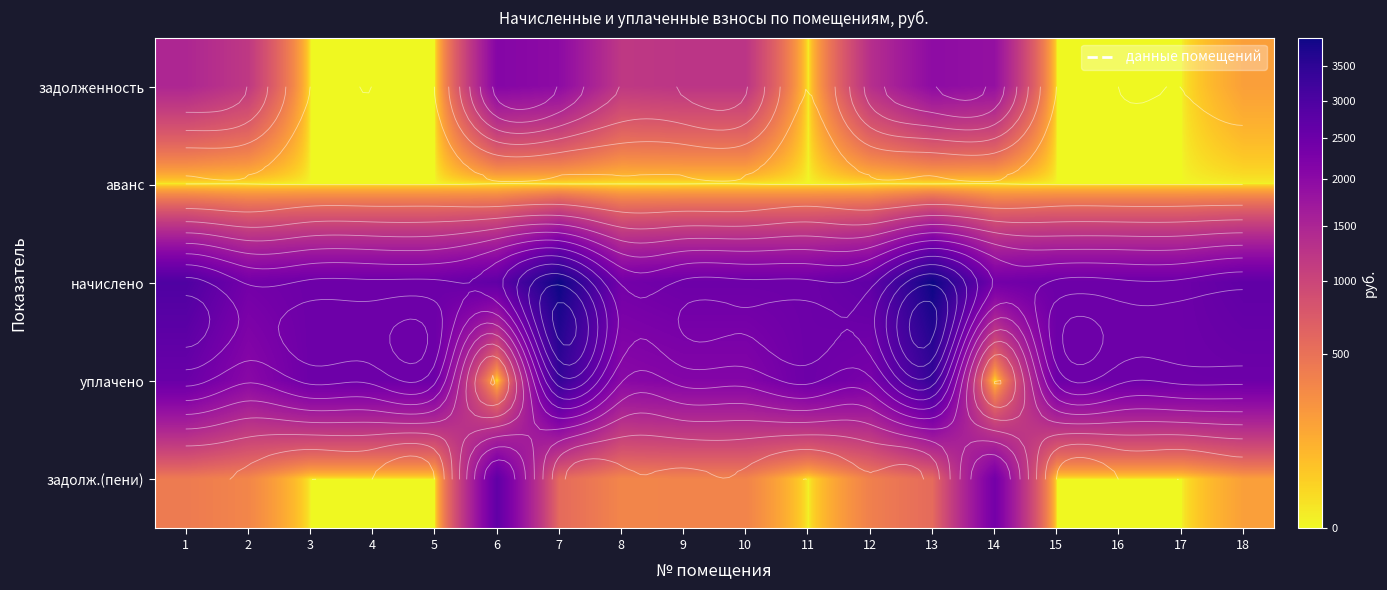

Between 16 and 10, which is larger?

10